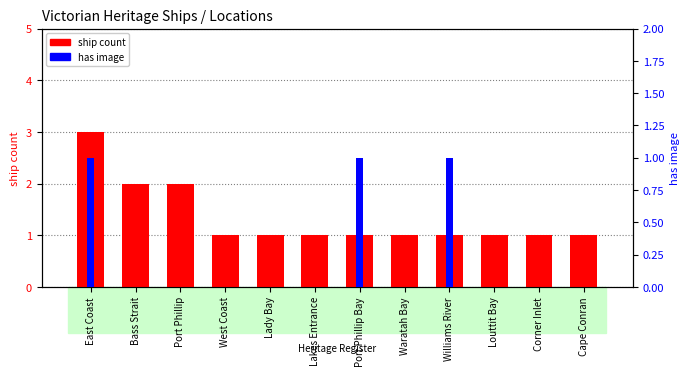

Reading left to right, transcribe all the data shown in this chart.

ship count: East Coast=3	Bass Strait=2	Port Phillip=2	West Coast=1	Lady Bay=1	Lakes Entrance=1	Port Phillip Bay=1	Waratah Bay=1	Williams River=1	Louttit Bay=1	Corner Inlet=1	Cape Conran=1
has image: East Coast=1	Bass Strait=0	Port Phillip=0	West Coast=0	Lady Bay=0	Lakes Entrance=0	Port Phillip Bay=1	Waratah Bay=0	Williams River=1	Louttit Bay=0	Corner Inlet=0	Cape Conran=0